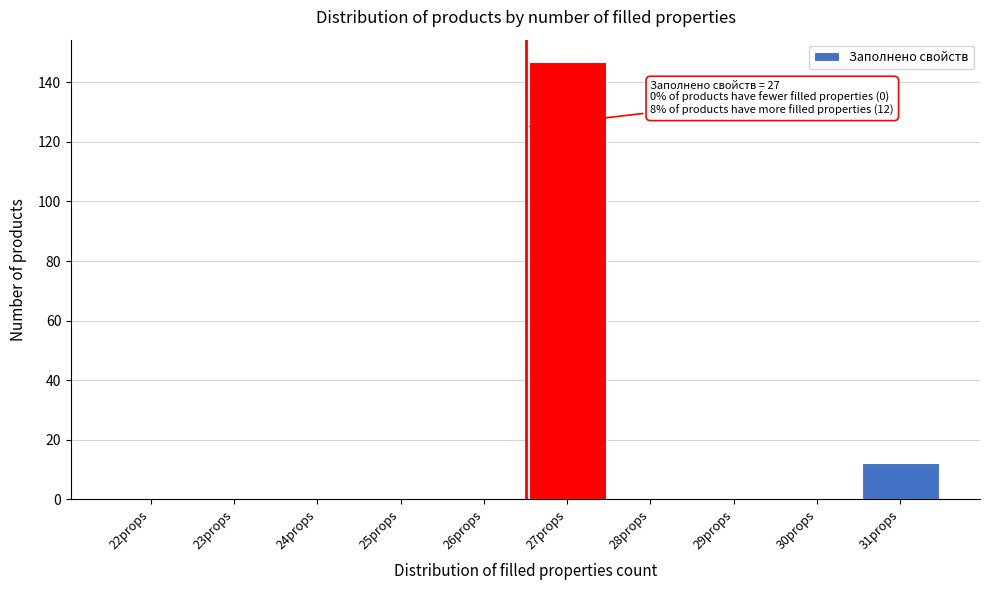

Reading left to right, extract all data points from this chart.

22props=0	23props=0	24props=0	25props=0	26props=0	27props=147	28props=0	29props=0	30props=0	31props=12